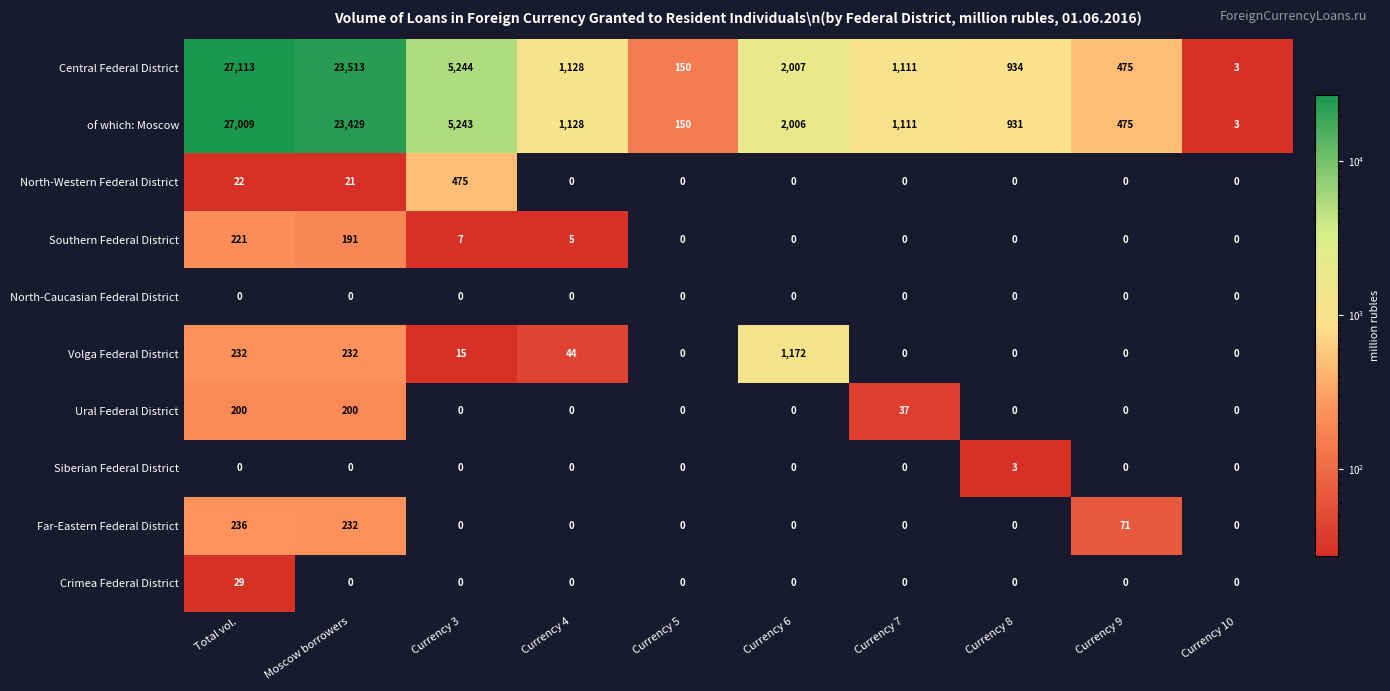

What is the total value across all series at Currency 6?

5185